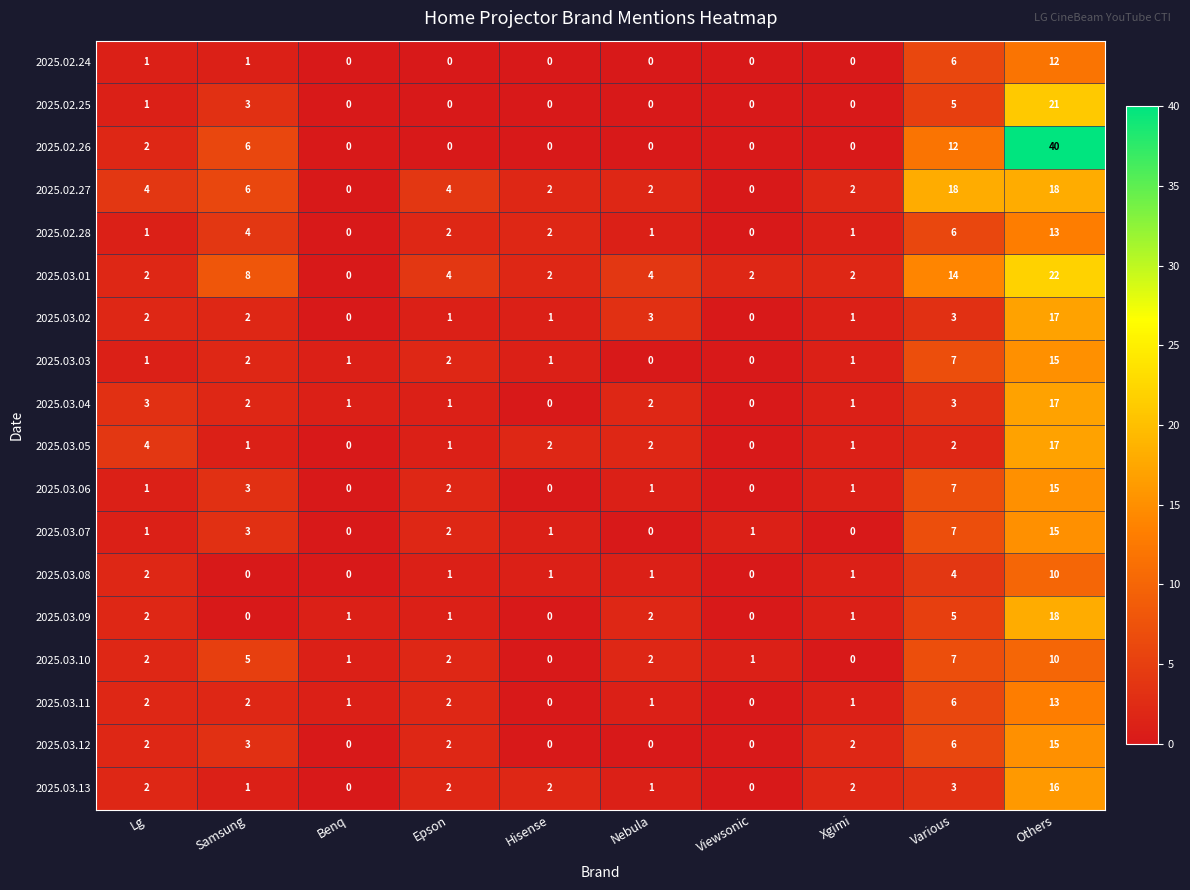

What is the spread (max minus min) of values at Nebula?

4